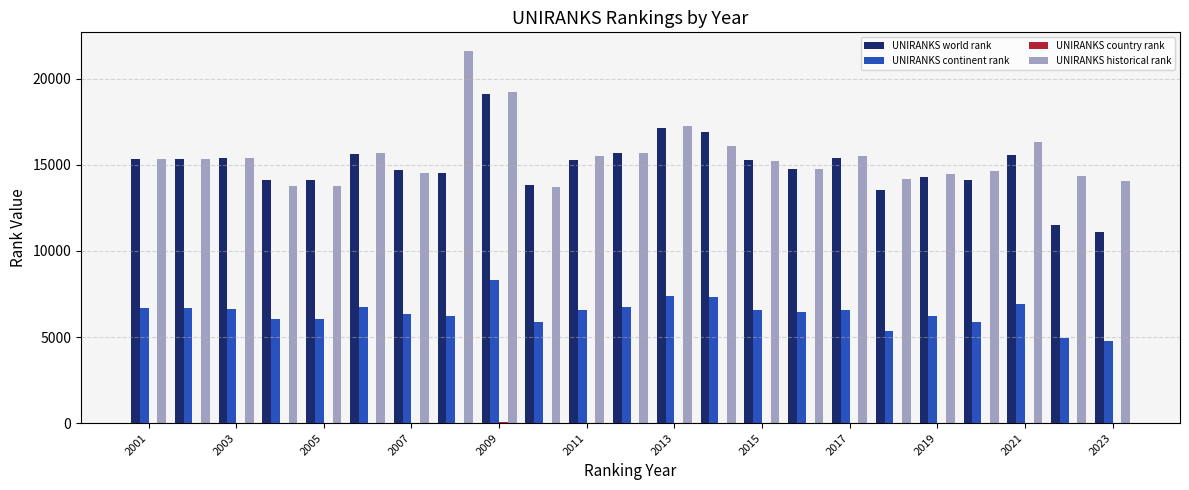

Is the value of UNIRANKS continent rank at 2015 greater than the value of UNIRANKS historical rank at 2001?

No